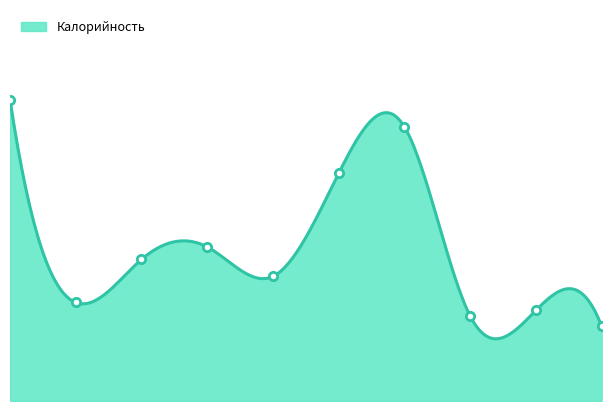

How many lines are shown in the chart?

1